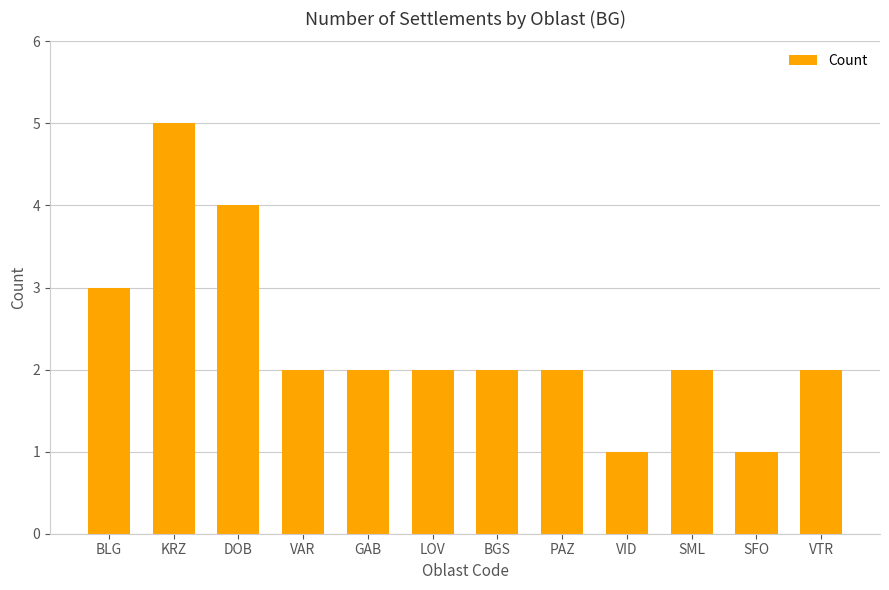

Between VAR and KRZ, which is larger?

KRZ